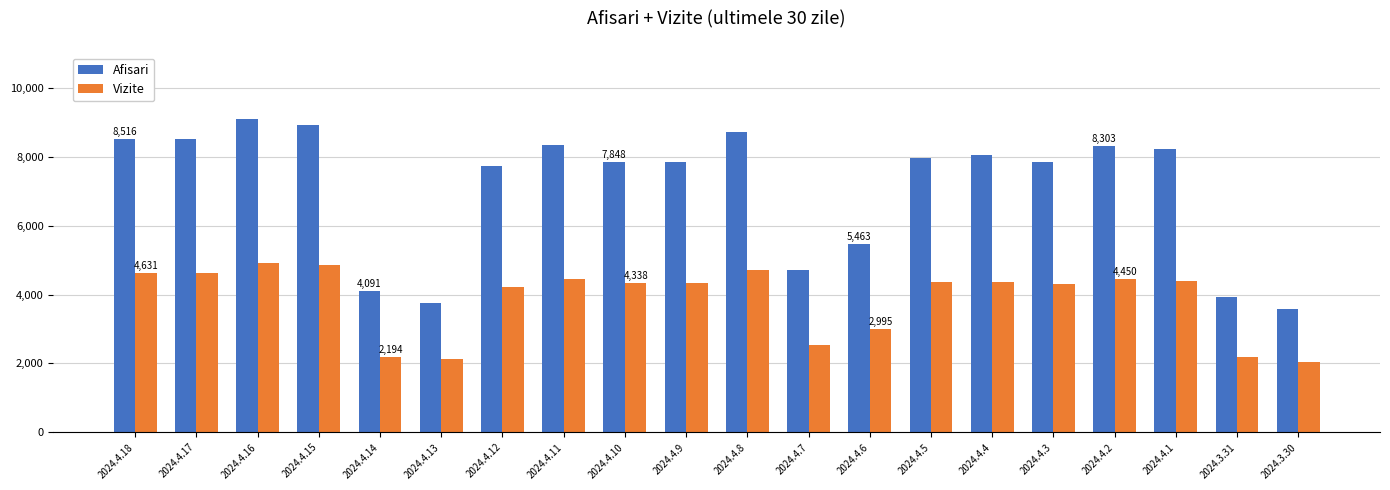

The Vizite series shows 2179 at 2024.3.31. True or false?

True